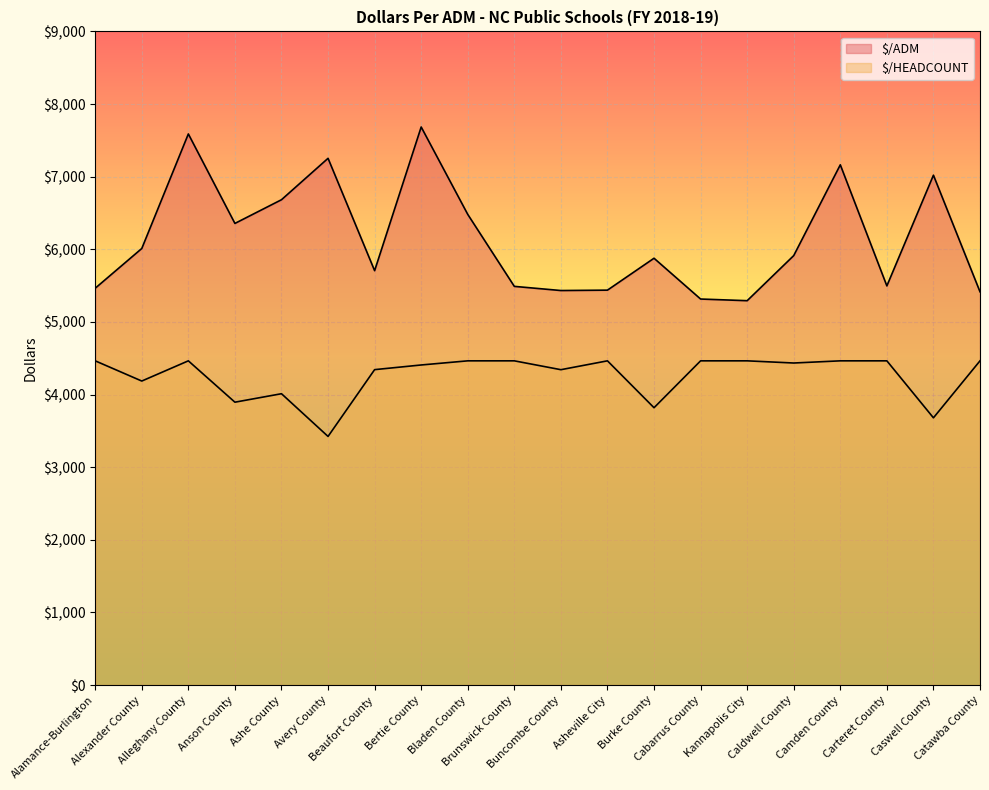

Reading left to right, extract all data points from this chart.

$/ADM: 5463.8	6010.9	7588.1	6356.1	6682.3	7252.5	5705.6	7683.8	6480.6	5489.4	5432.1	5437.5	5876.7	5315.1	5292.3	5913.3	7163.1	5495.8	7020.2	5415.0
$/HEADCOUNT: 4464.2	4186.0	4464.2	3894.8	4011.4	3423.4	4343.0	4407.1	4464.2	4464.2	4342.3	4464.2	3818.5	4464.2	4464.2	4434.2	4464.2	4464.2	3679.6	4464.2